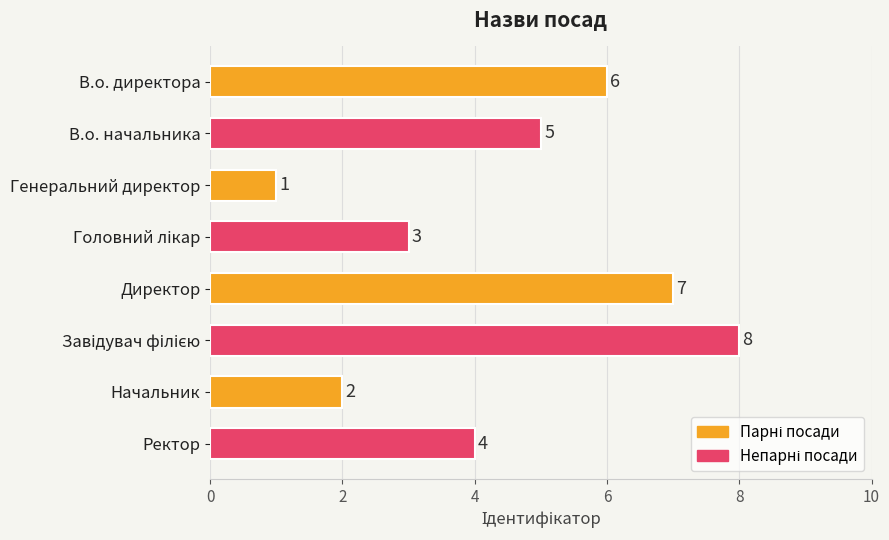

Approximately how many times larger is the value at В.о. директора compared to Директор?

0.9